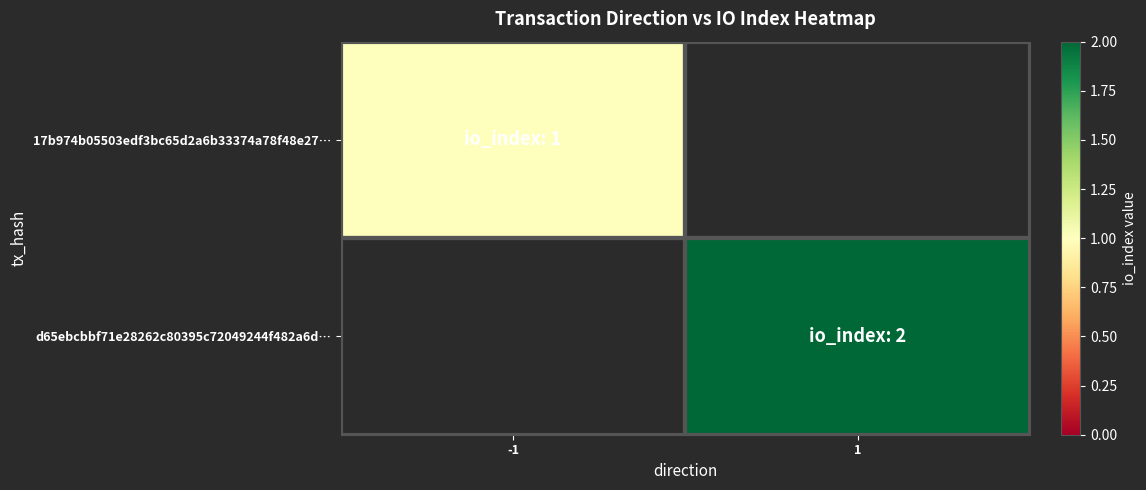

Which label corresponds to the largest value in the chart?

1